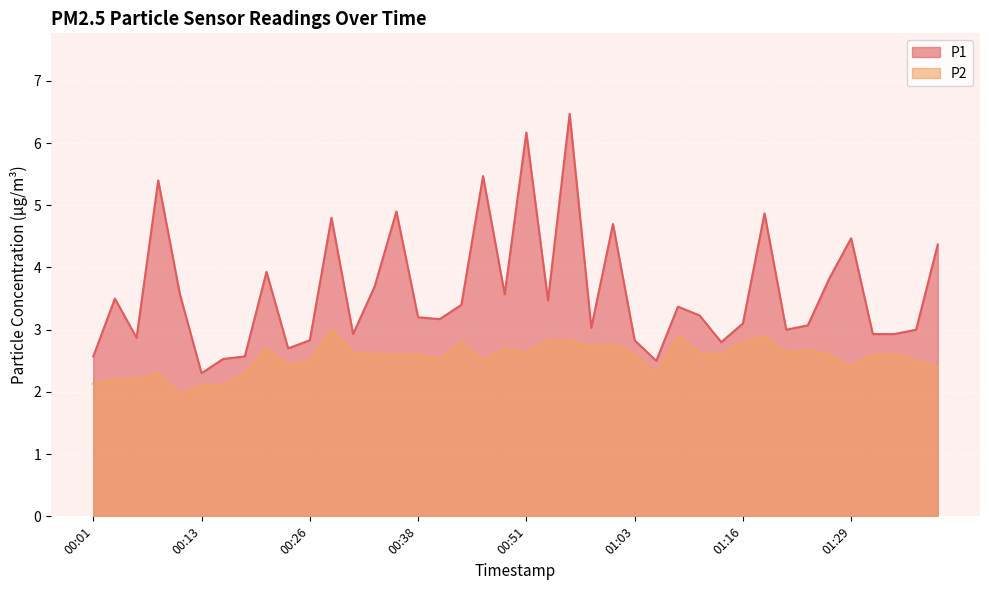

What is the sum of the P2 values at 00:36 and 01:03?

5.2